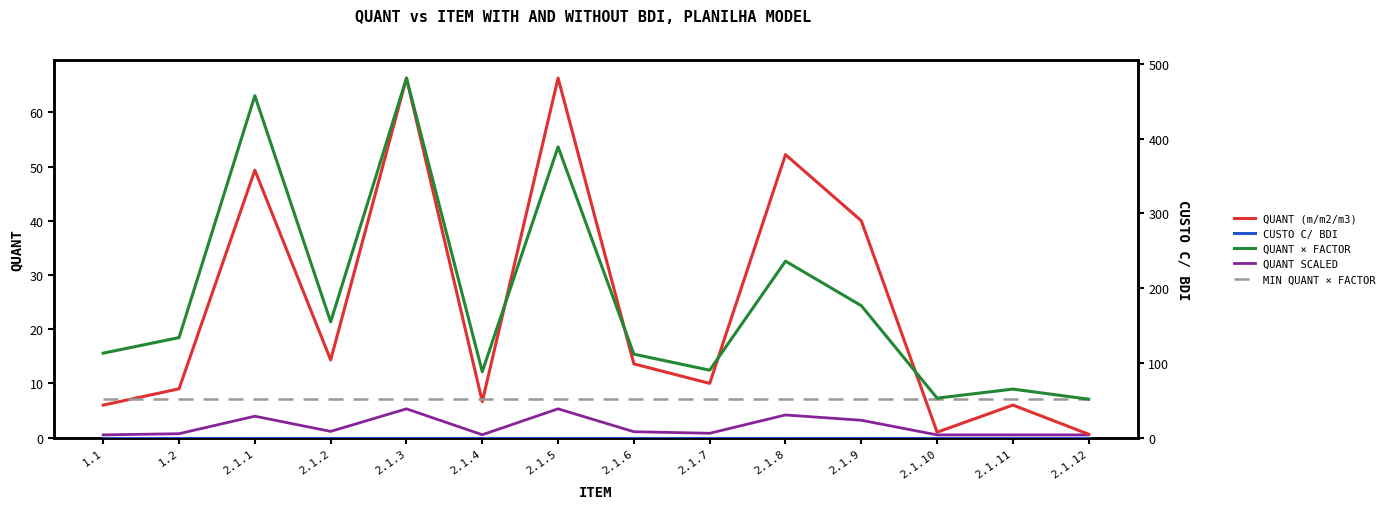

True or false: CUSTO C/ BDI has more than 0 interior local peaks.

False